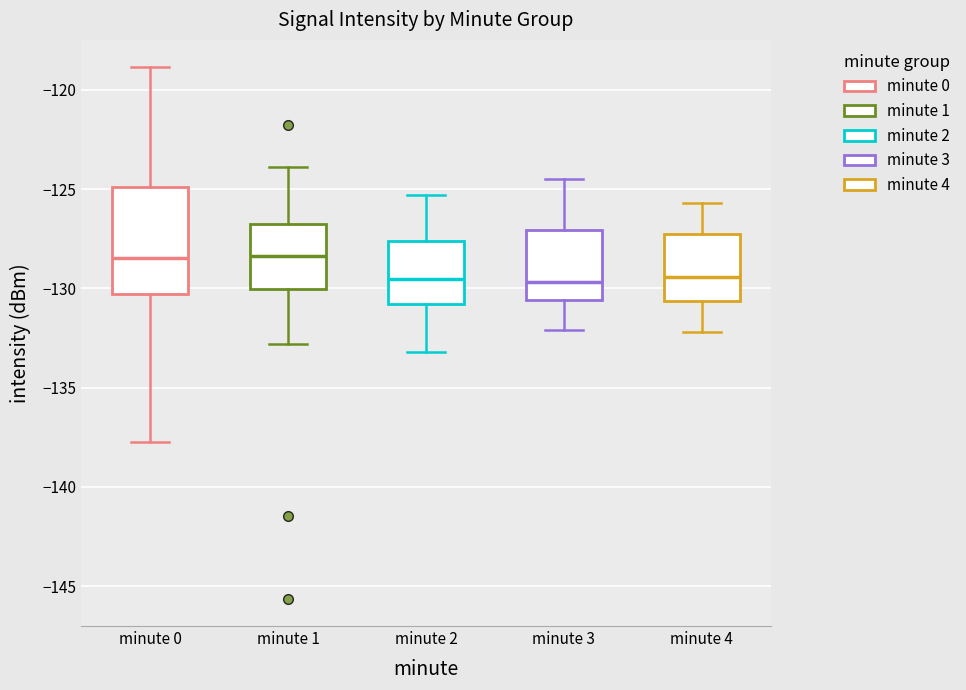

Reading left to right, read every box against the y-axis: the position of its median line, the range the box covers, and the ends of its whiskers. The values are not printed on the chart, so give them approximately, as read against the axis.

minute 0: median -128.5, box -130.5 to -125.0, whiskers -138.0 to -119.0
minute 1: median -128.5, box -130.0 to -126.5, whiskers -133.0 to -124.0
minute 2: median -129.5, box -131.0 to -127.5, whiskers -133.0 to -125.5
minute 3: median -129.5, box -130.5 to -127.0, whiskers -132.0 to -124.5
minute 4: median -129.5, box -130.5 to -127.5, whiskers -132.0 to -125.5